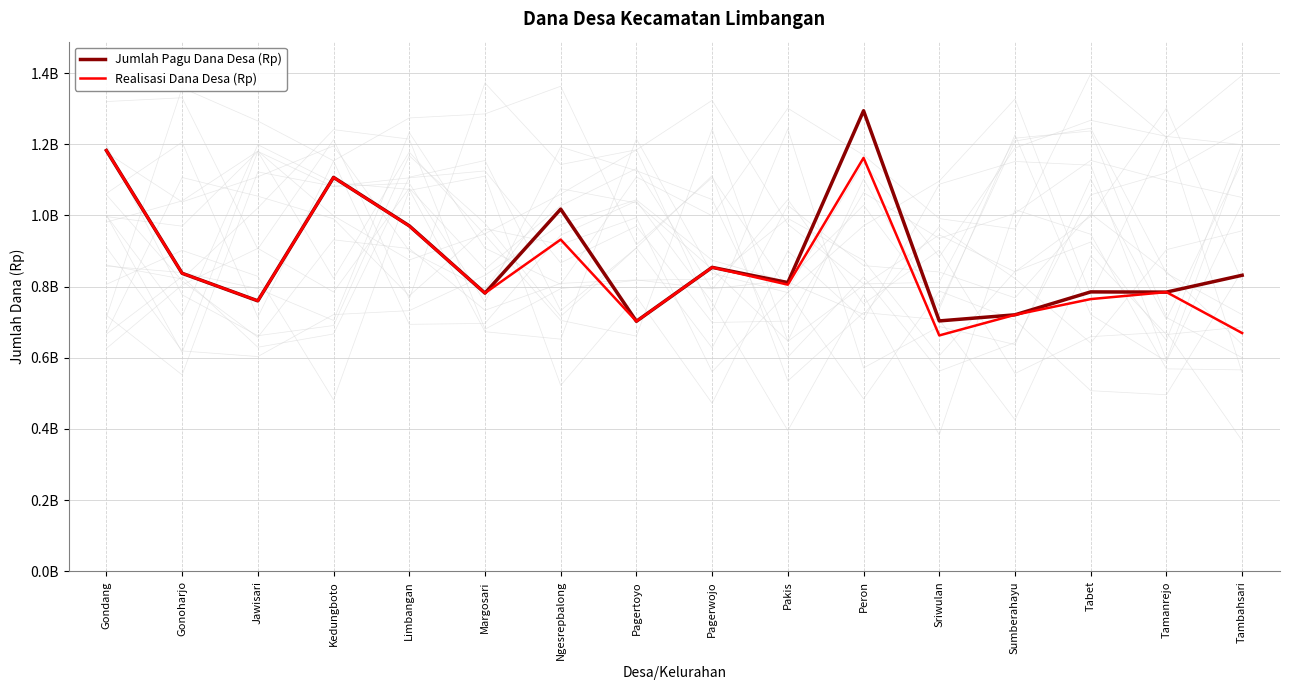

Rank the categories by Jumlah Pagu Dana Desa (Rp) value from lowest to highest.

Pagertoyo, Sriwulan, Sumberahayu, Jawisari, Margosari, Tamanrejo, Tabet, Pakis, Tambahsari, Gonoharjo, Pagerwojo, Limbangan, Ngesrepbalong, Kedungboto, Gondang, Peron